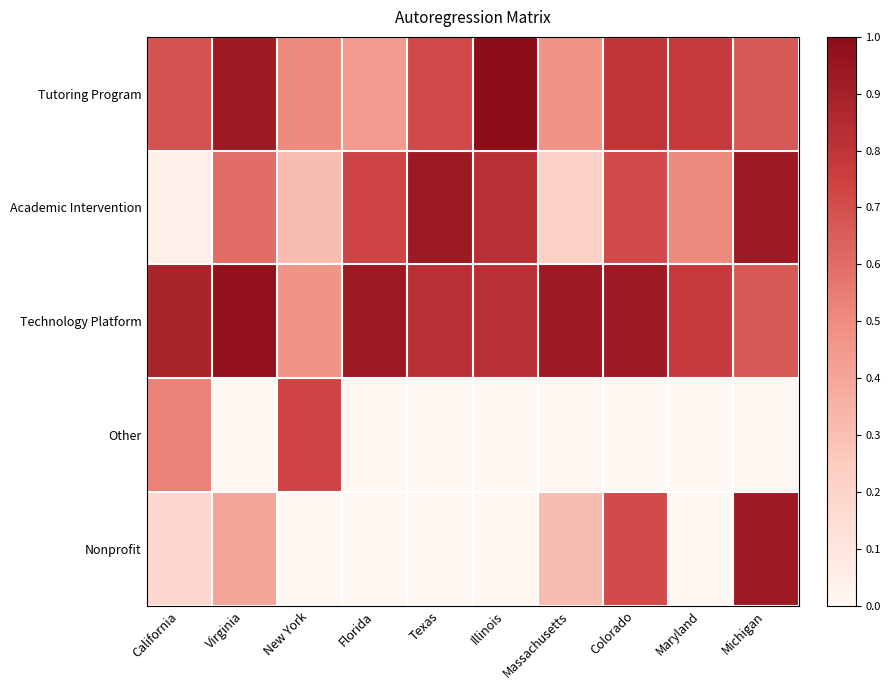

True or false: Tutoring Program has a value of 0.8 at Maryland.

True